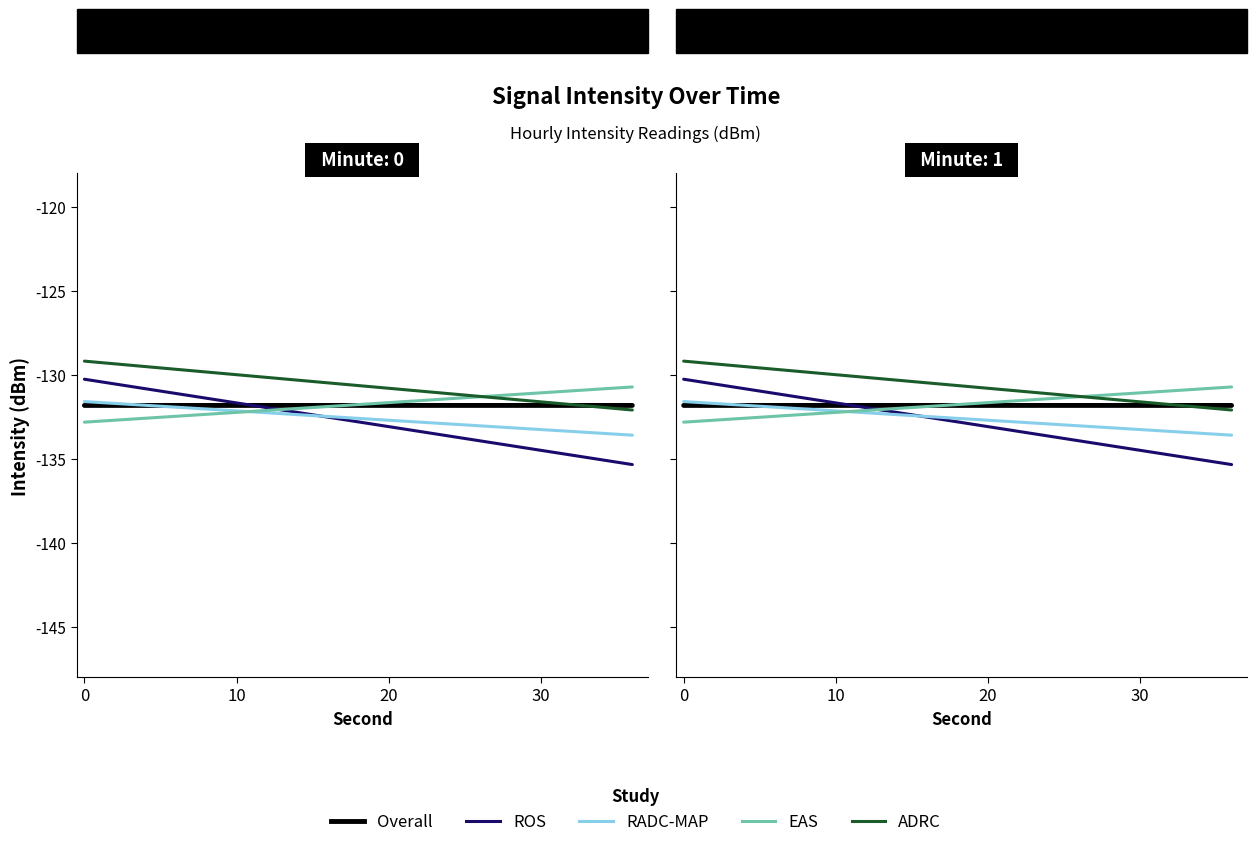

What is the lowest value of the EAS series?

-132.8